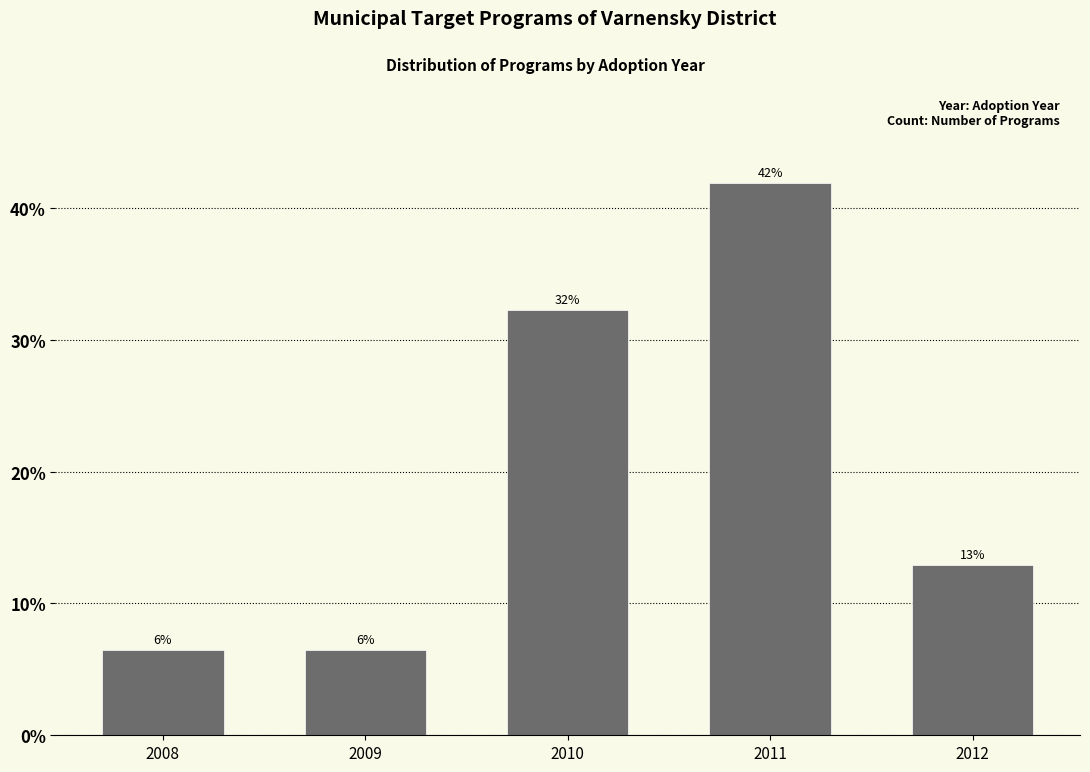

Are the bars horizontal?

No